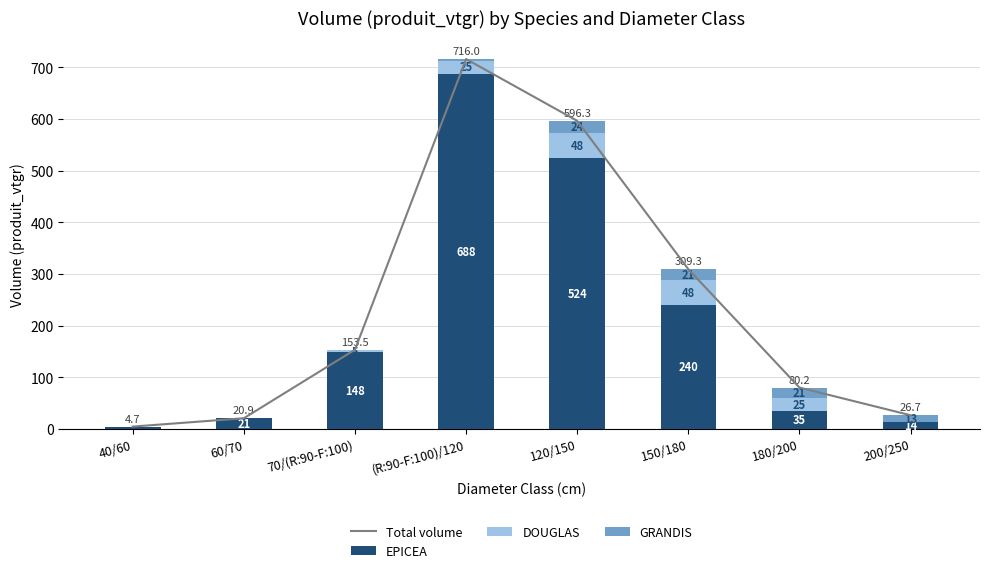

Count the number of data series in this chart.

4